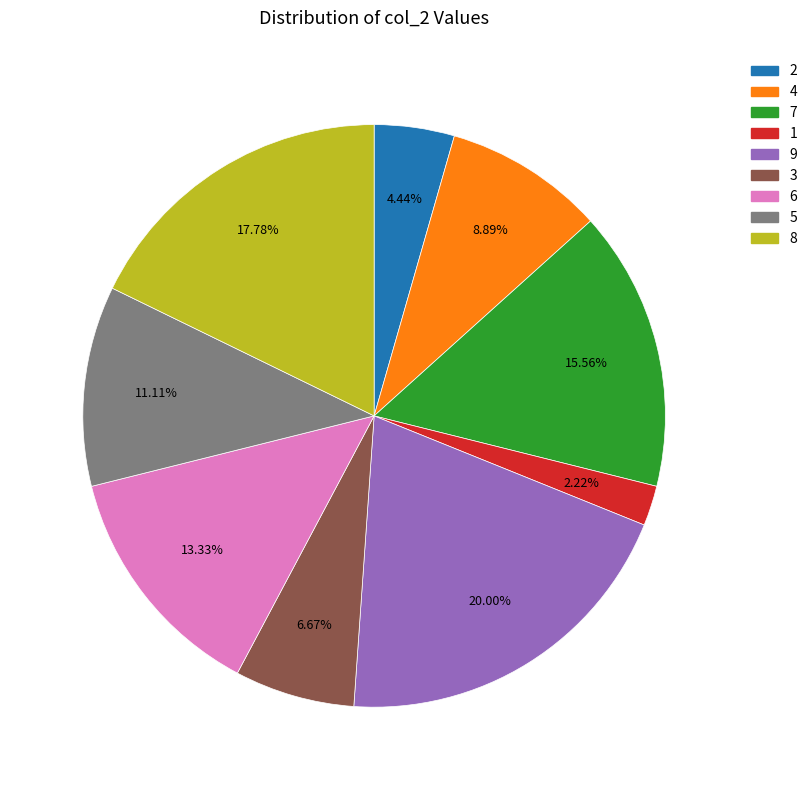

To the nearest percent, what is the average slice percentage?

11%